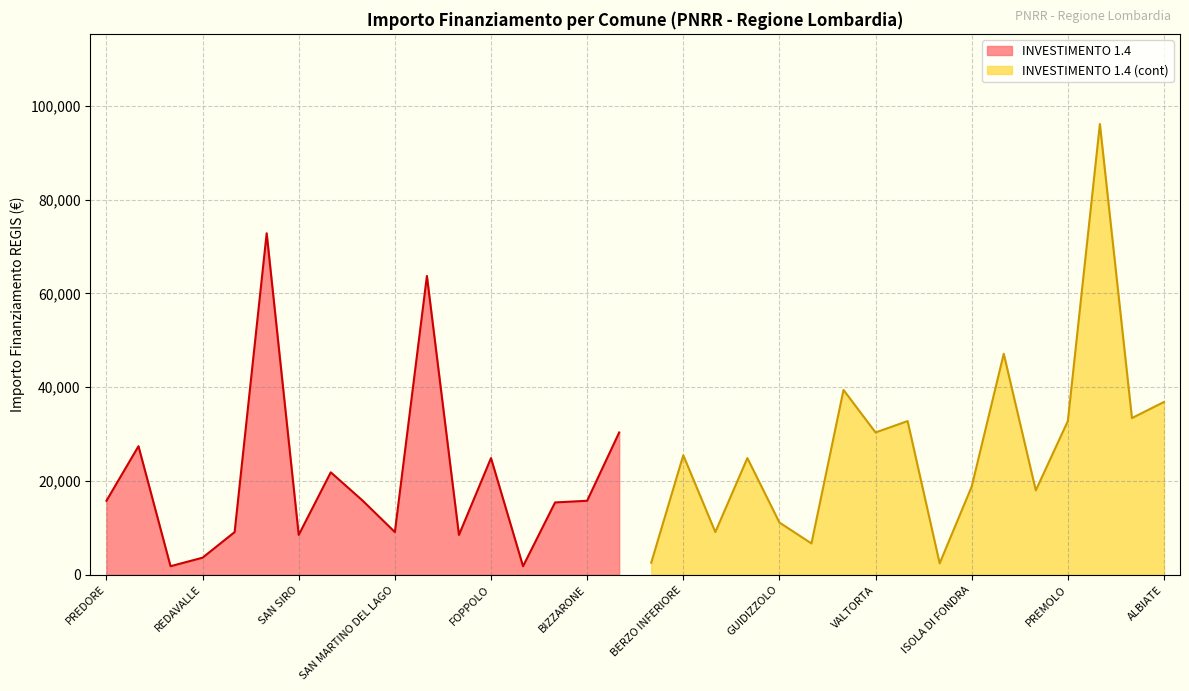

Reading right to left, list all the values displayed in this chart.

INVESTIMENTO 1.4: 30350	15782	15426	1821	24887	8498	63735	9105	15782	21852	8498	72840	9105	3642	1821	27424	15782
INVESTIMENTO 1.4 (cont): 36851	33423	96145	32778	17997	47135	18817	2428	32778	30350	39422	6677	11141	24887	9105	25494	2571